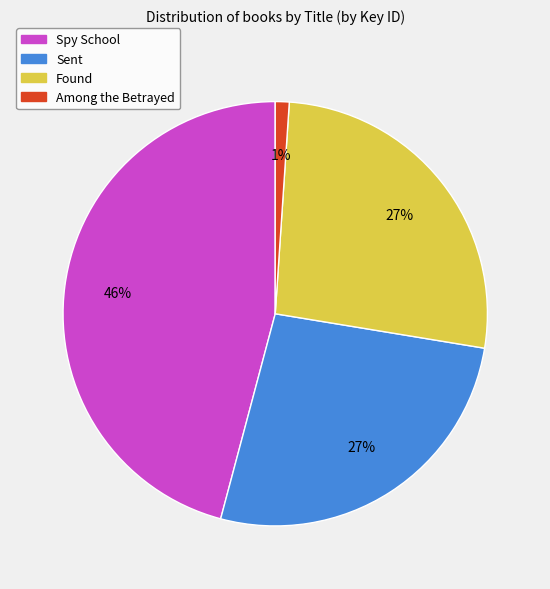

Is it true that Found is 32% of the pie?

False